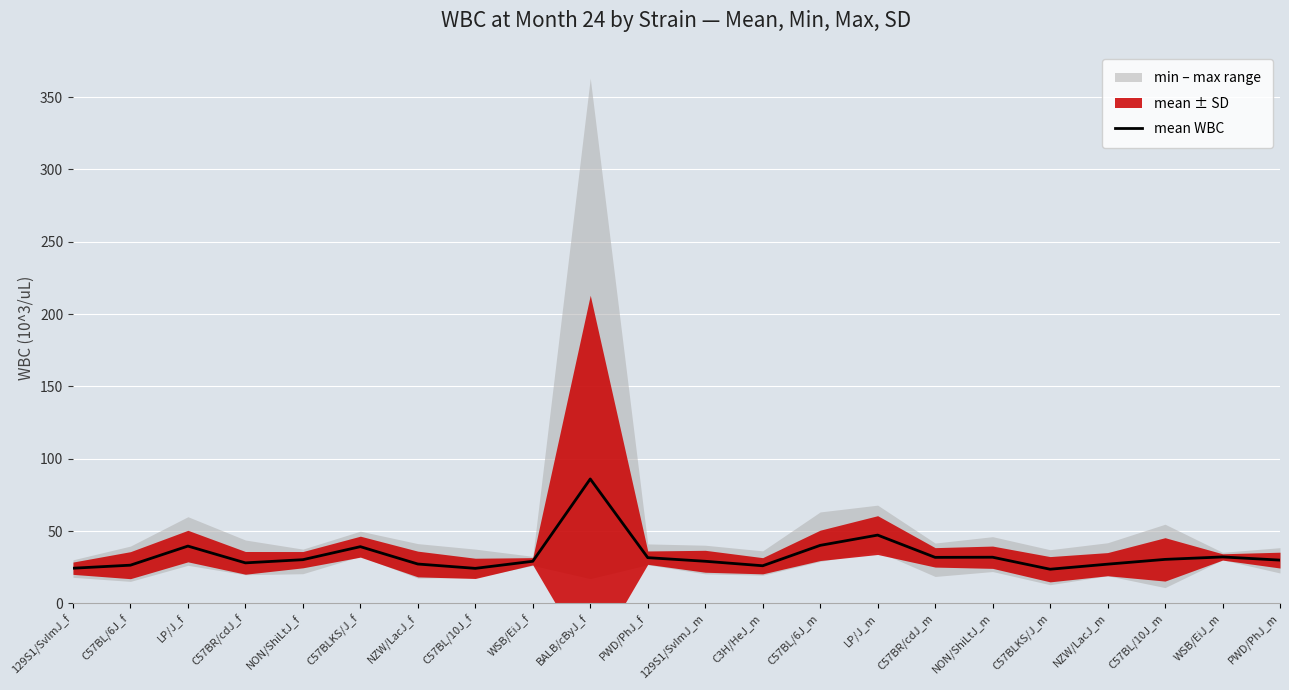

What is the difference between the values at C57BL/10J_m and PWD/PhJ_f?

1.2